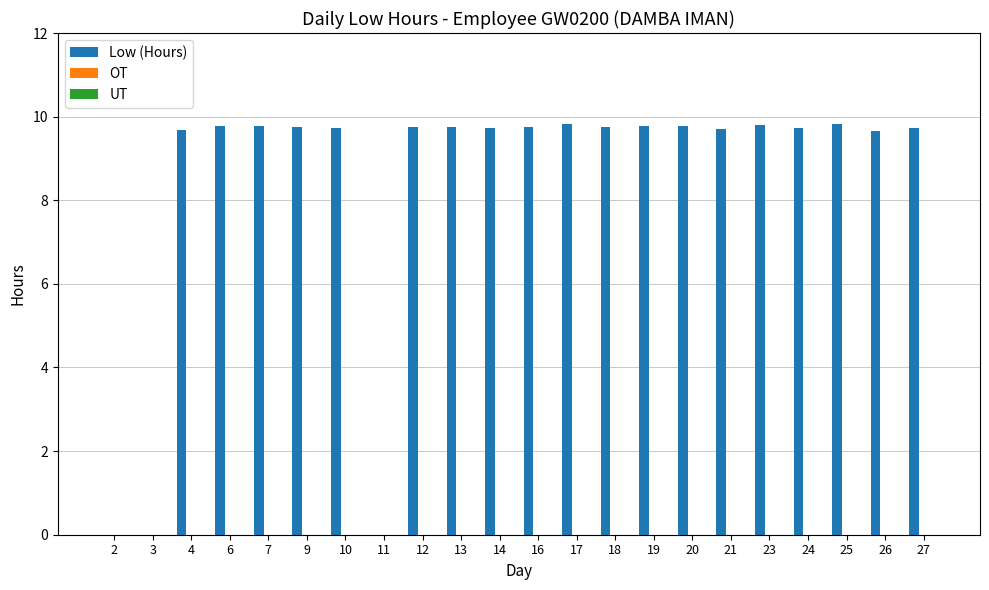

What is the sum of the values at 23 and 21?

19.5